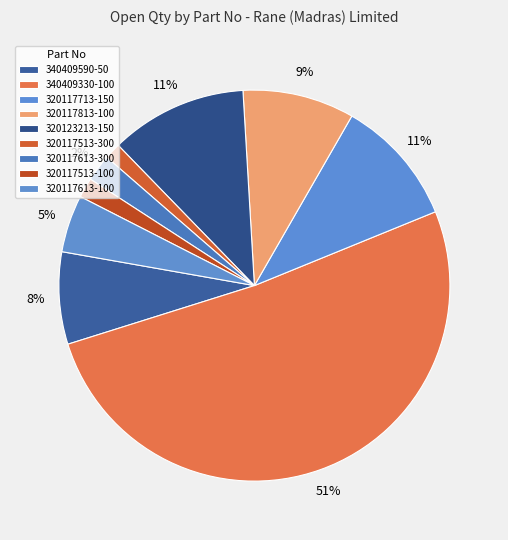

Count the number of slices in the pie.

9